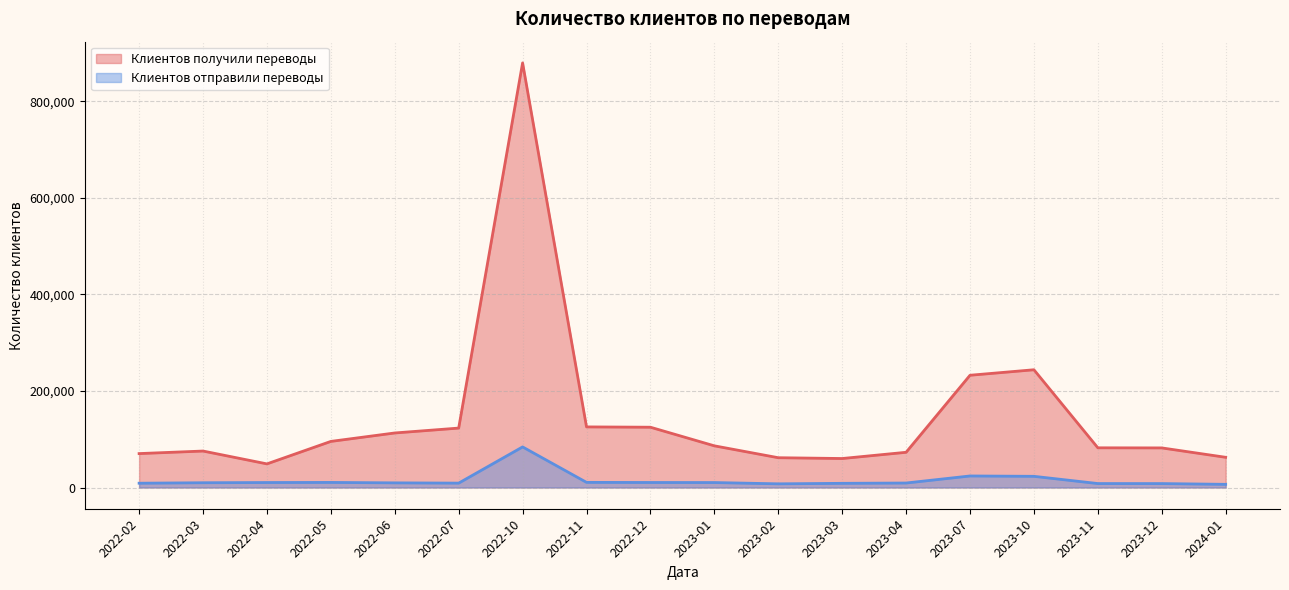

Which series has the largest total across all categories?

Клиентов получили переводы